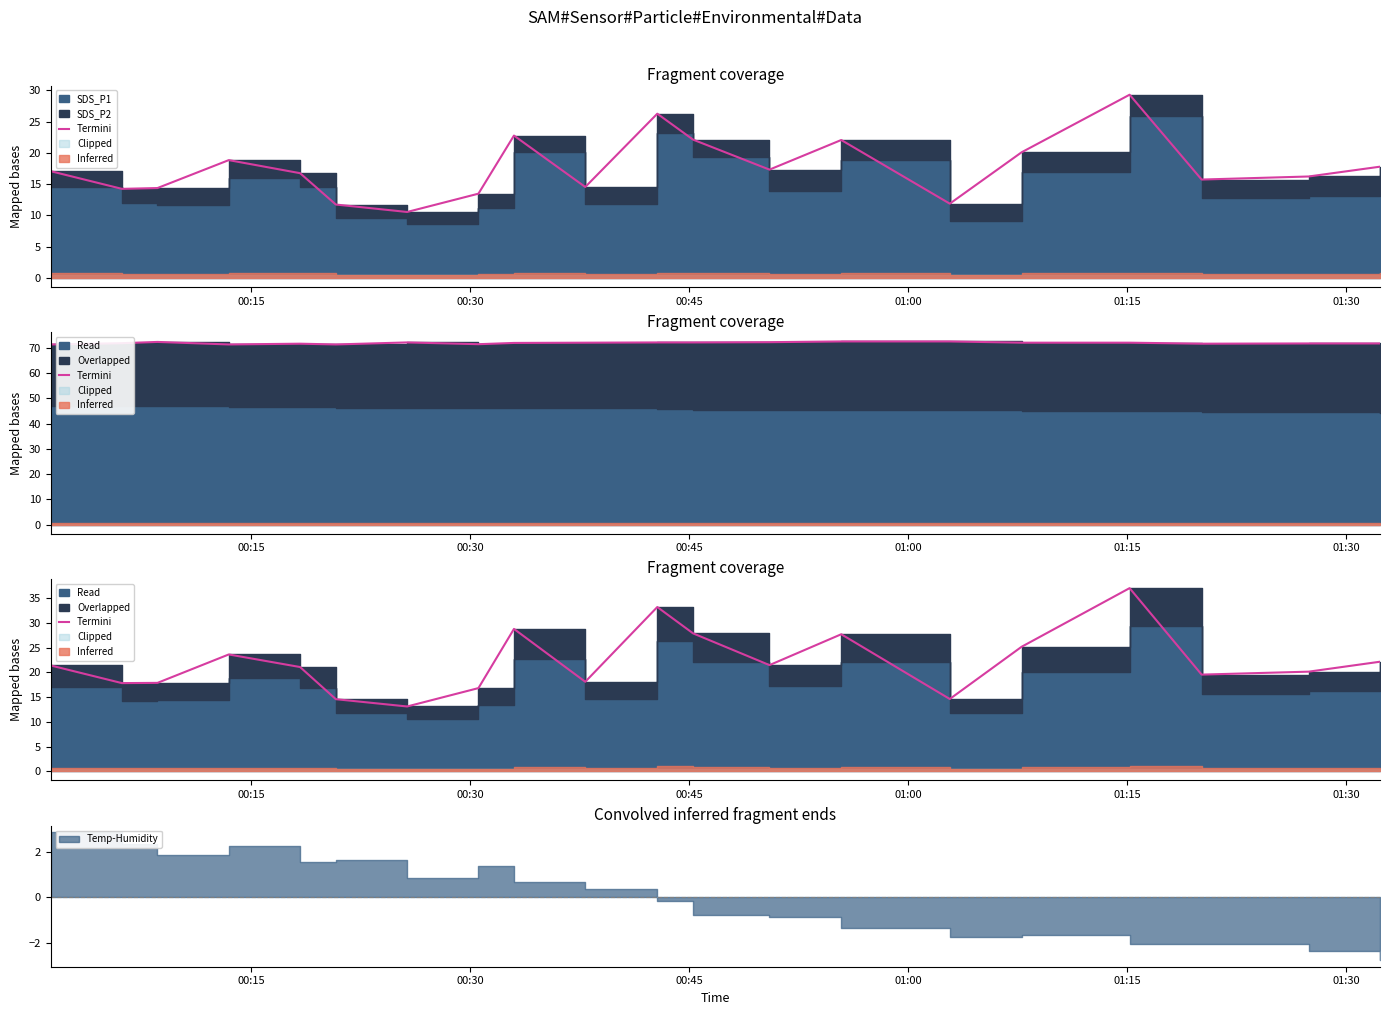

What is the difference between the second highest and minimum values?

20.1